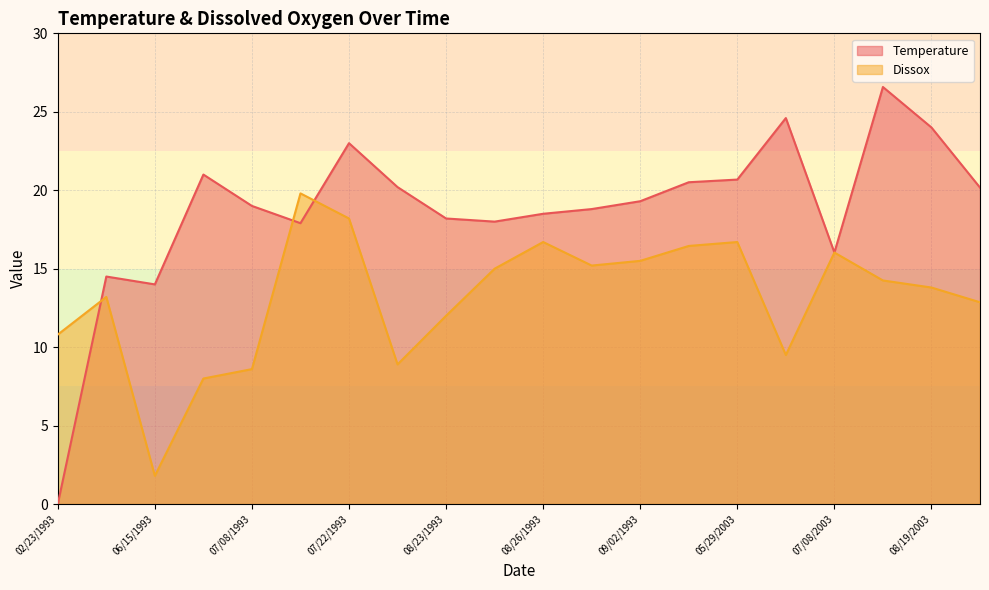

How many data points in Temperature are above 19?

10